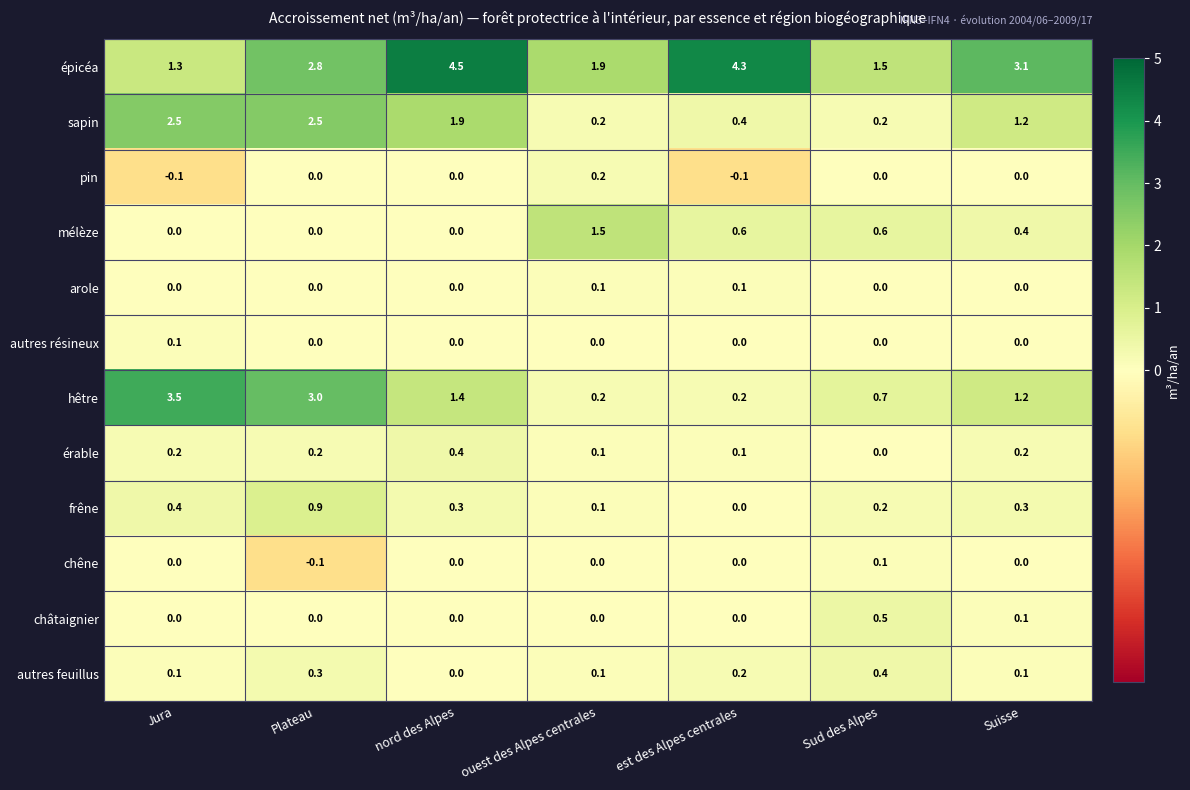

What is the difference between the second highest and minimum values in the autres feuillus series?

0.3